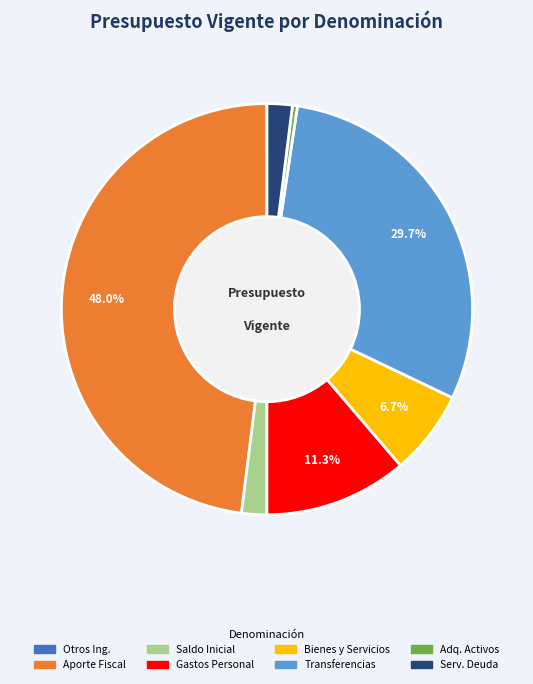

Does any single category account for the majority?

No